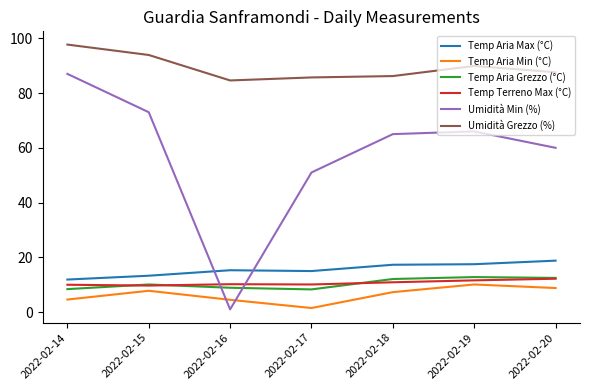

At which category does the chart reach its peak across all series?

2022-02-14